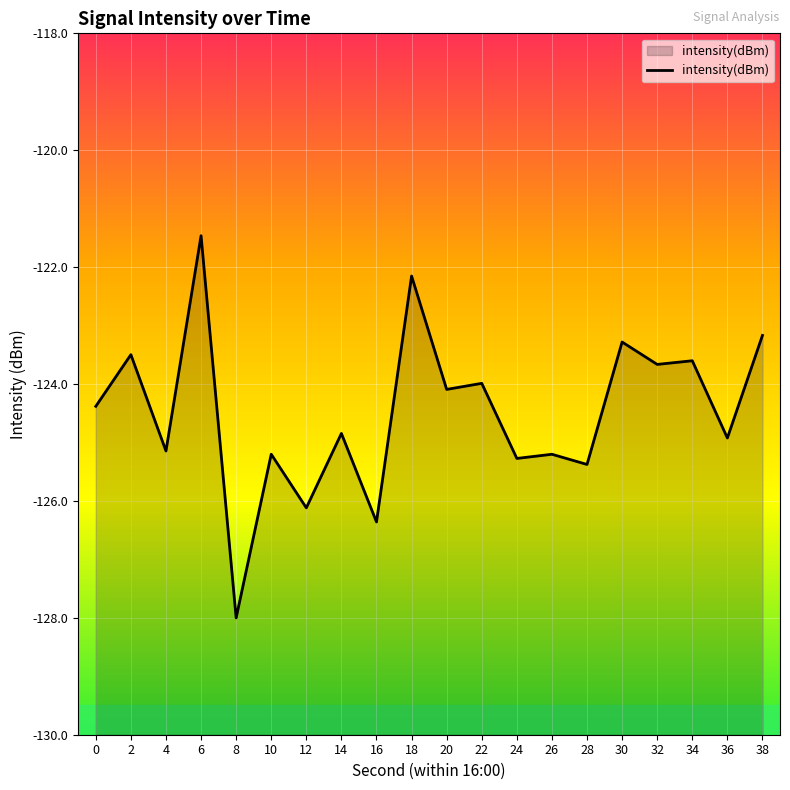

What is the maximum value shown in the chart?

-121.5